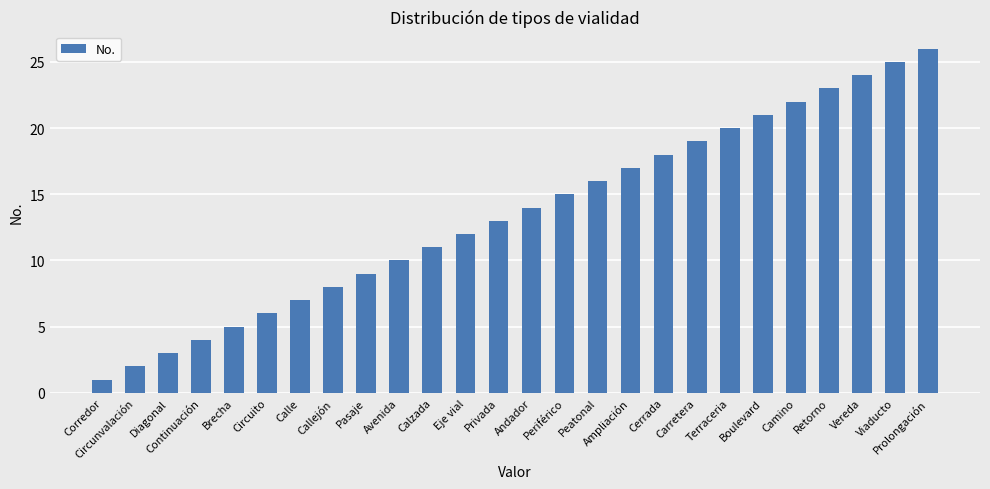

At which category does the chart reach its minimum across all series?

Corredor